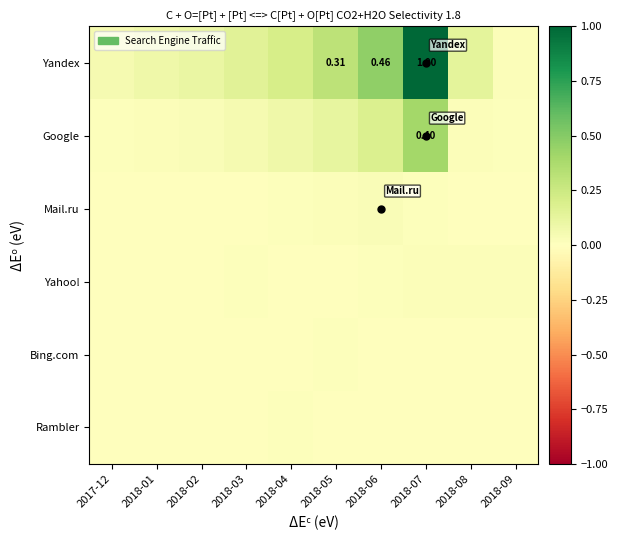

At which category is the sum across all series the highest?

2018-07